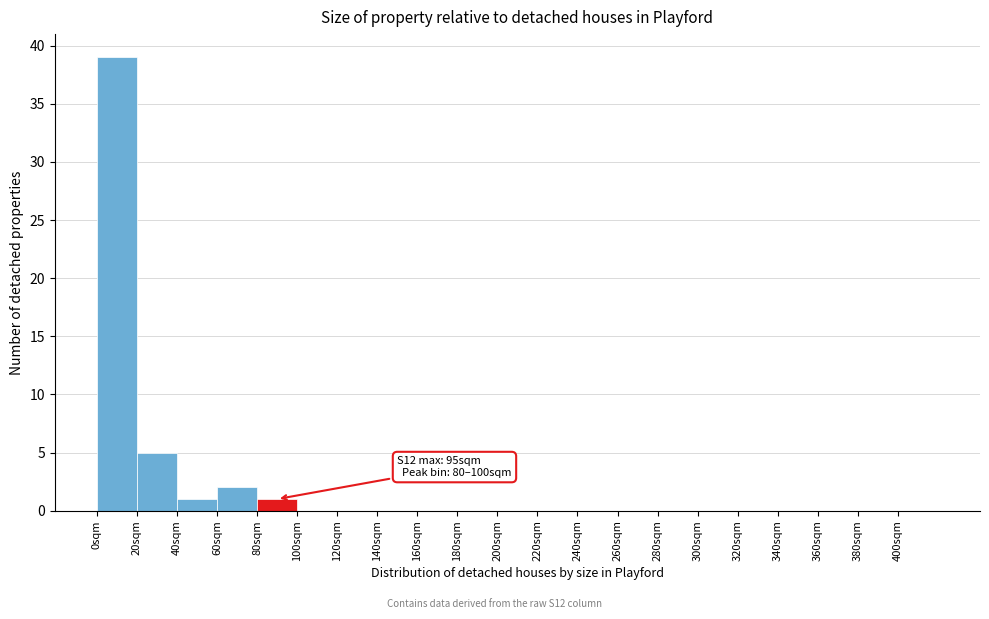

Which range on the x-axis has the tallest bar?

0 to 20